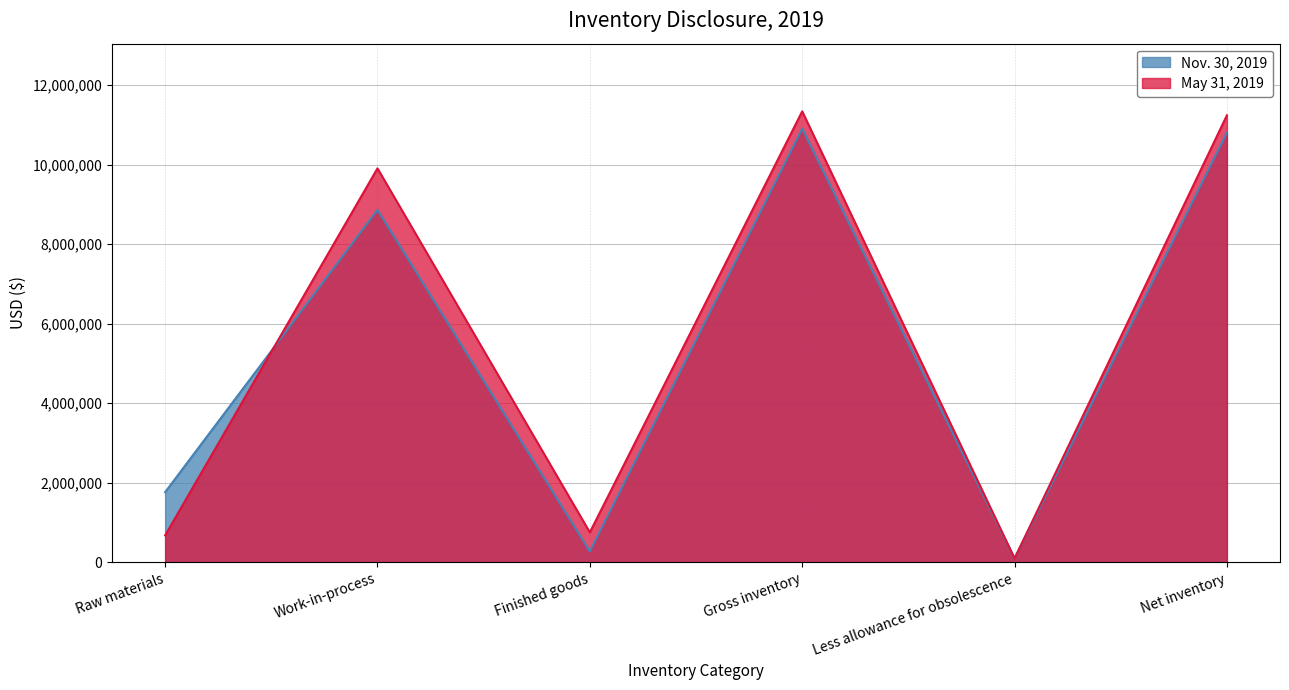

Is the value of May 31, 2019 at Finished goods greater than the value of Nov. 30, 2019 at Raw materials?

No